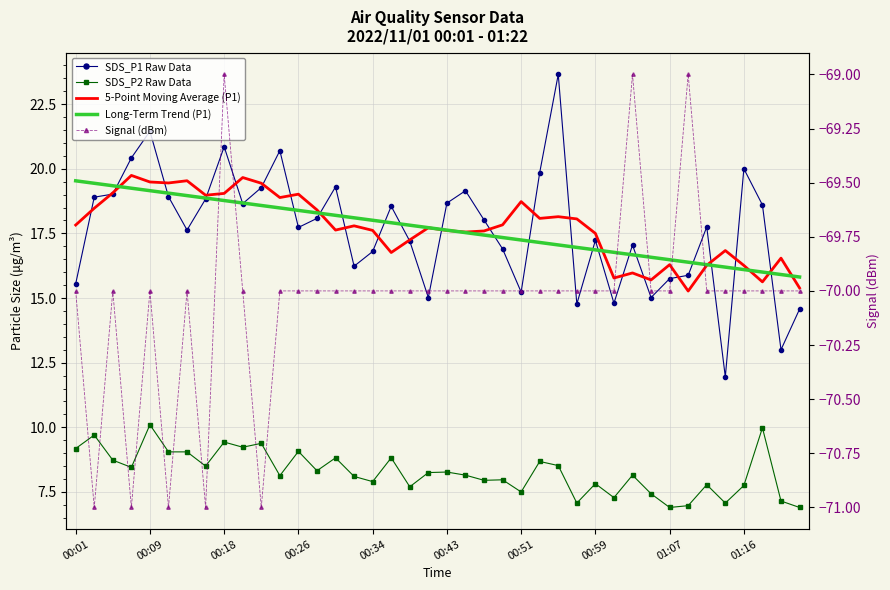

Is the value of Long-Term Trend (P1) at 00:26 greater than the value of SDS_P2 Raw Data at 38?

Yes